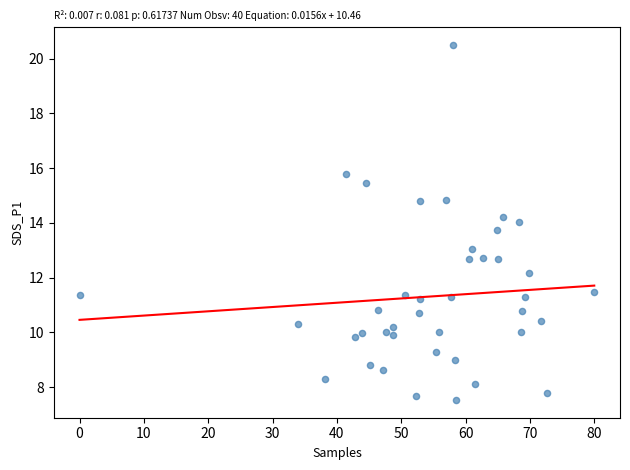

What is the range of X values (max minus min)?

80.0